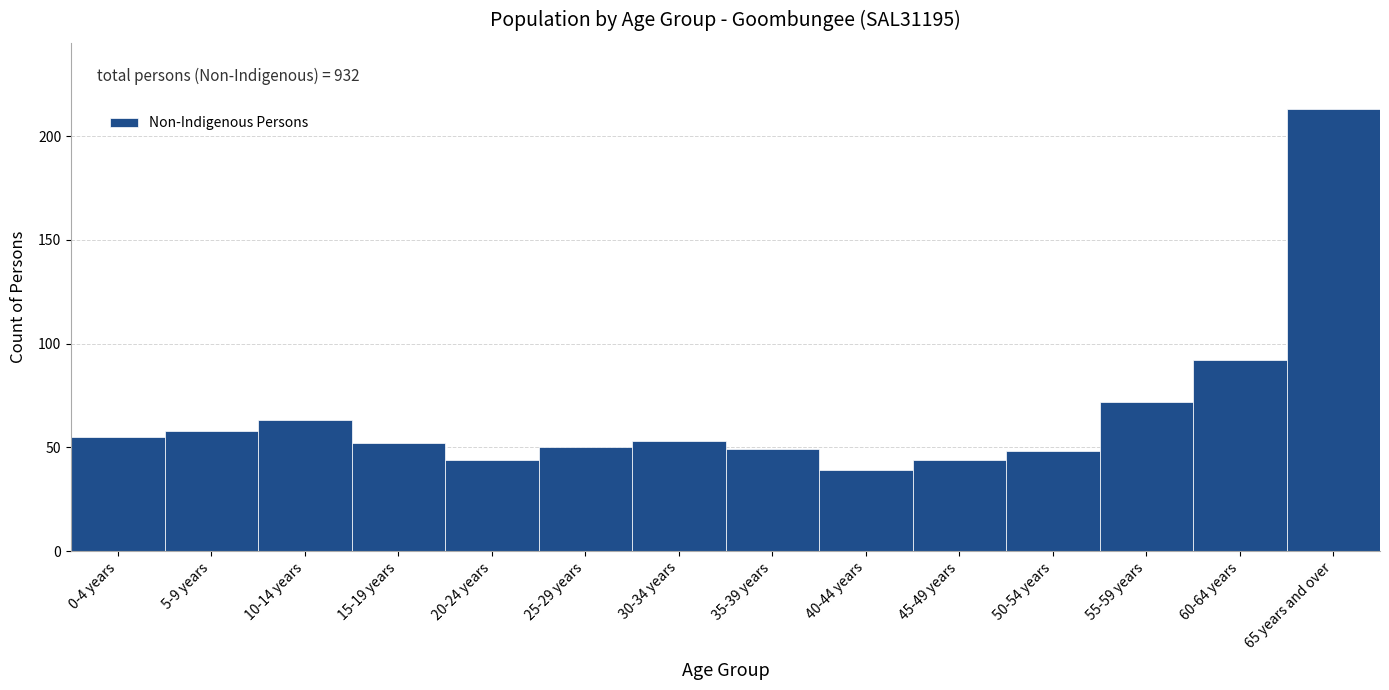

Reading left to right, what are all the values shown in this chart?

0-4 years=55	5-9 years=58	10-14 years=63	15-19 years=52	20-24 years=44	25-29 years=50	30-34 years=53	35-39 years=49	40-44 years=39	45-49 years=44	50-54 years=48	55-59 years=72	60-64 years=92	65 years and over=213